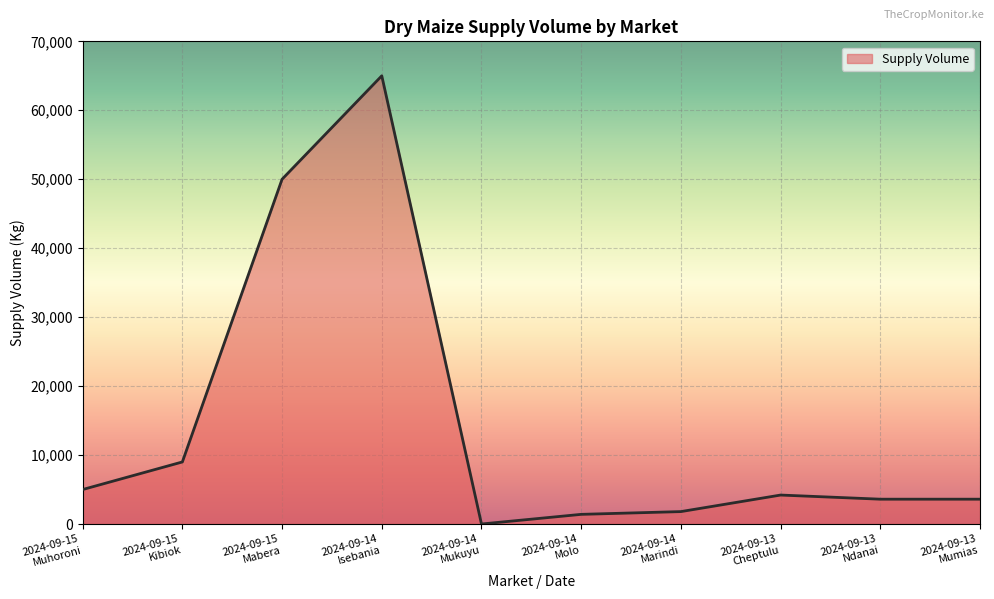

Does the chart display data point markers on the line(s)?

No